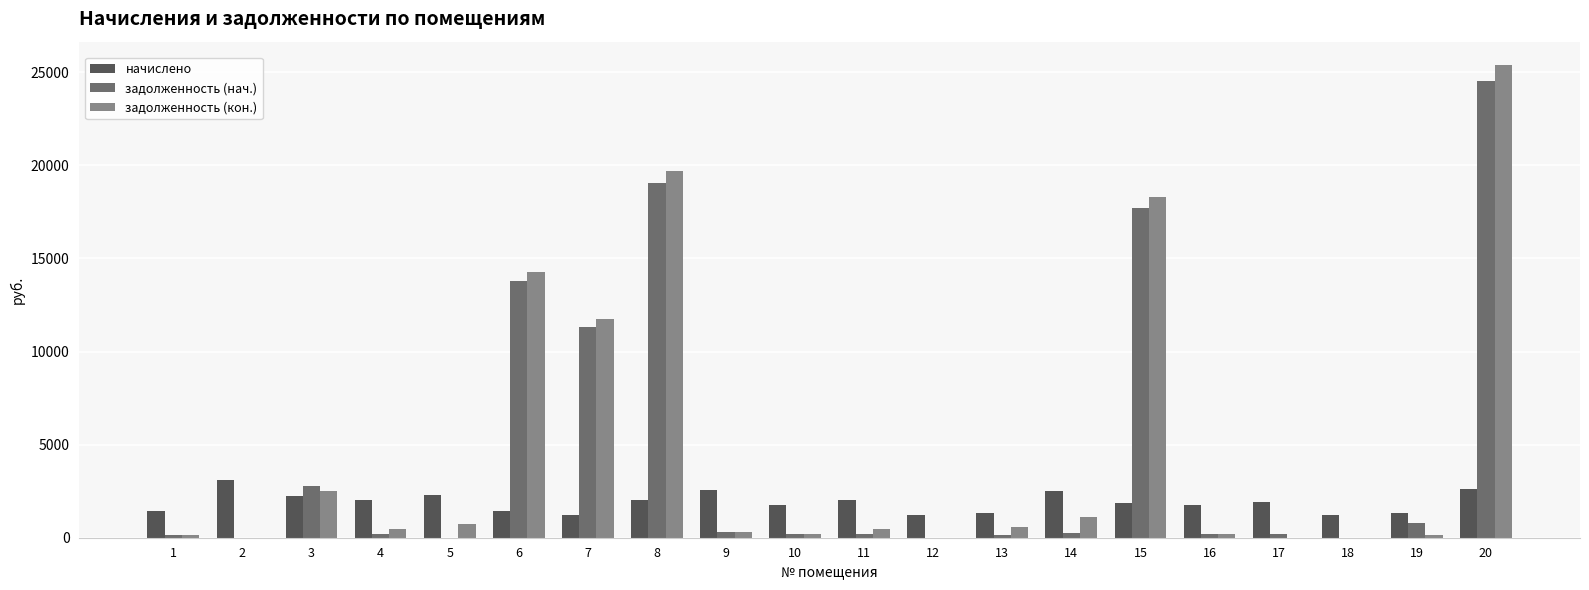

What is the sum of all задолженность (нач.) values?

91823.6